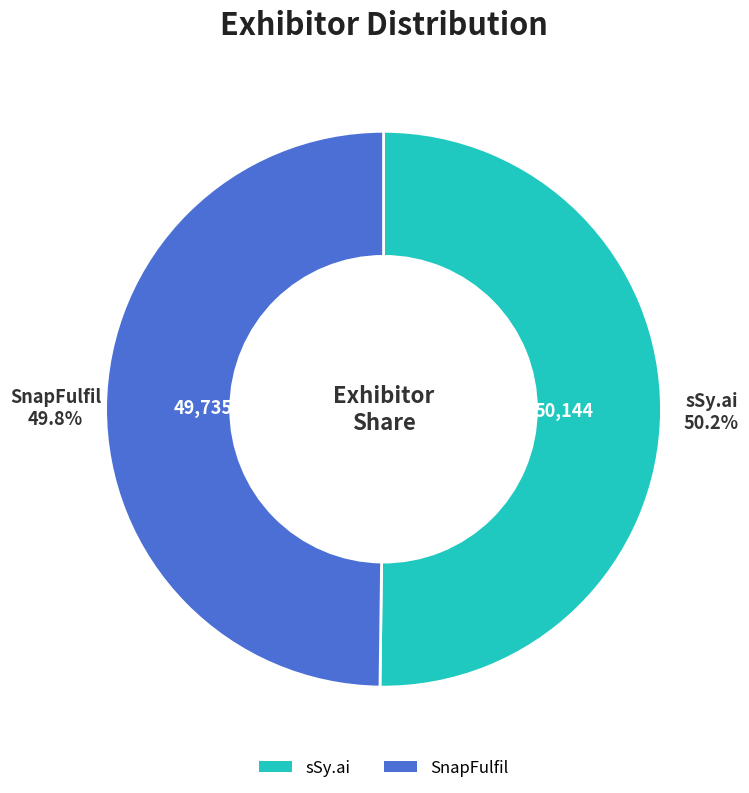

What is the ratio of the value at sSy.ai to the value at SnapFulfil?

1.0